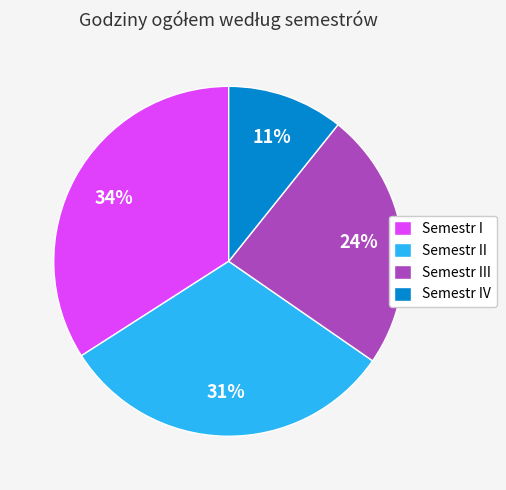

True or false: Semestr II accounts for 31% of the total.

True